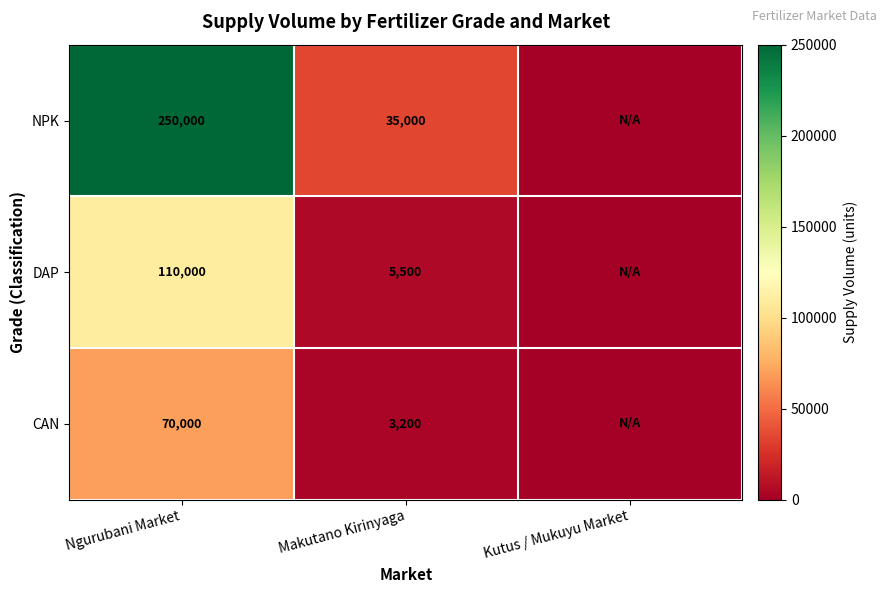

Which series changed the most between Ngurubani Market and Makutano Kirinyaga?

NPK